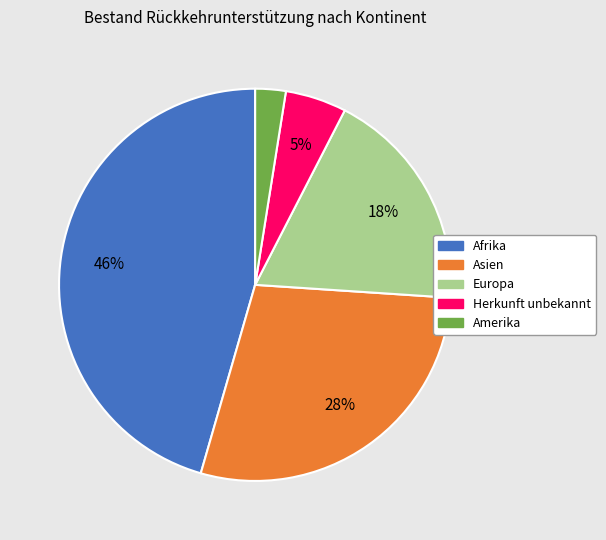

What is the largest slice in the pie chart?

Afrika